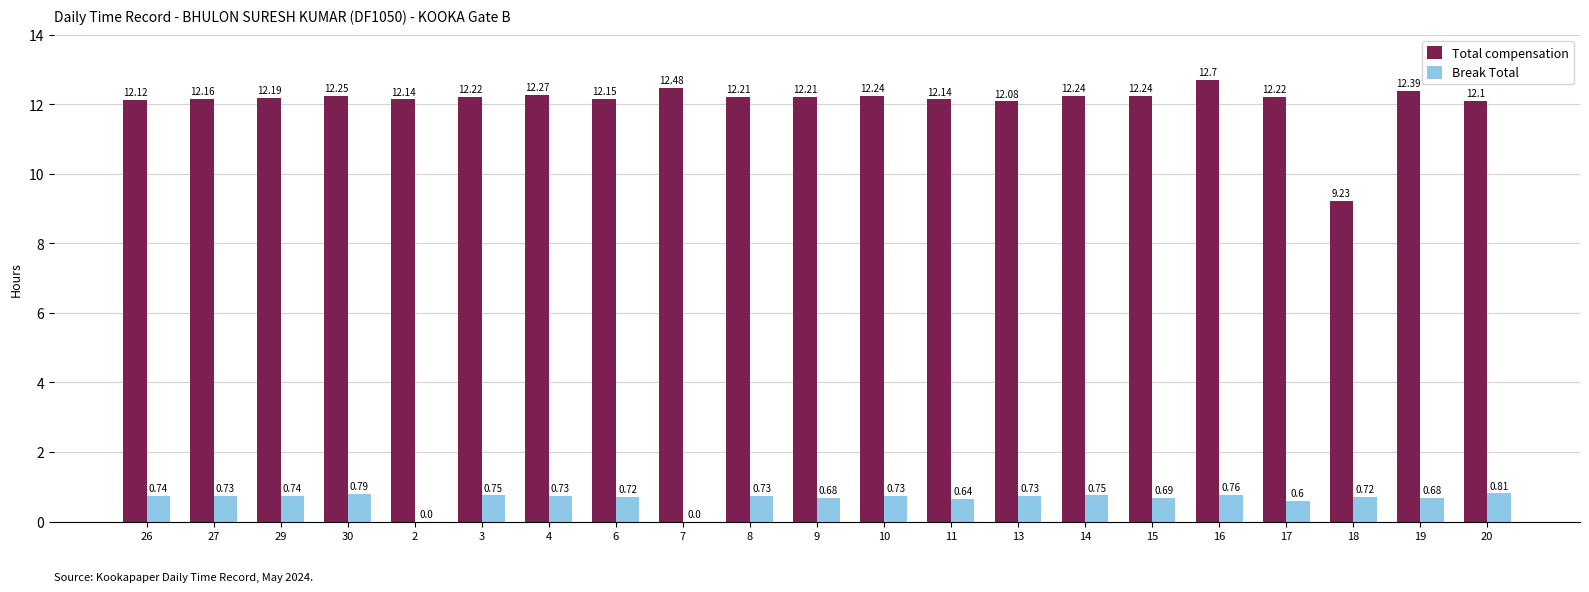

What is the sum of all Total compensation values?

254.0